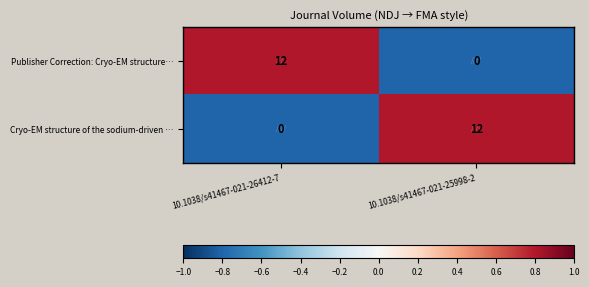

What is the average value of the Publisher Correction: Cryo-EM structure… series?

6